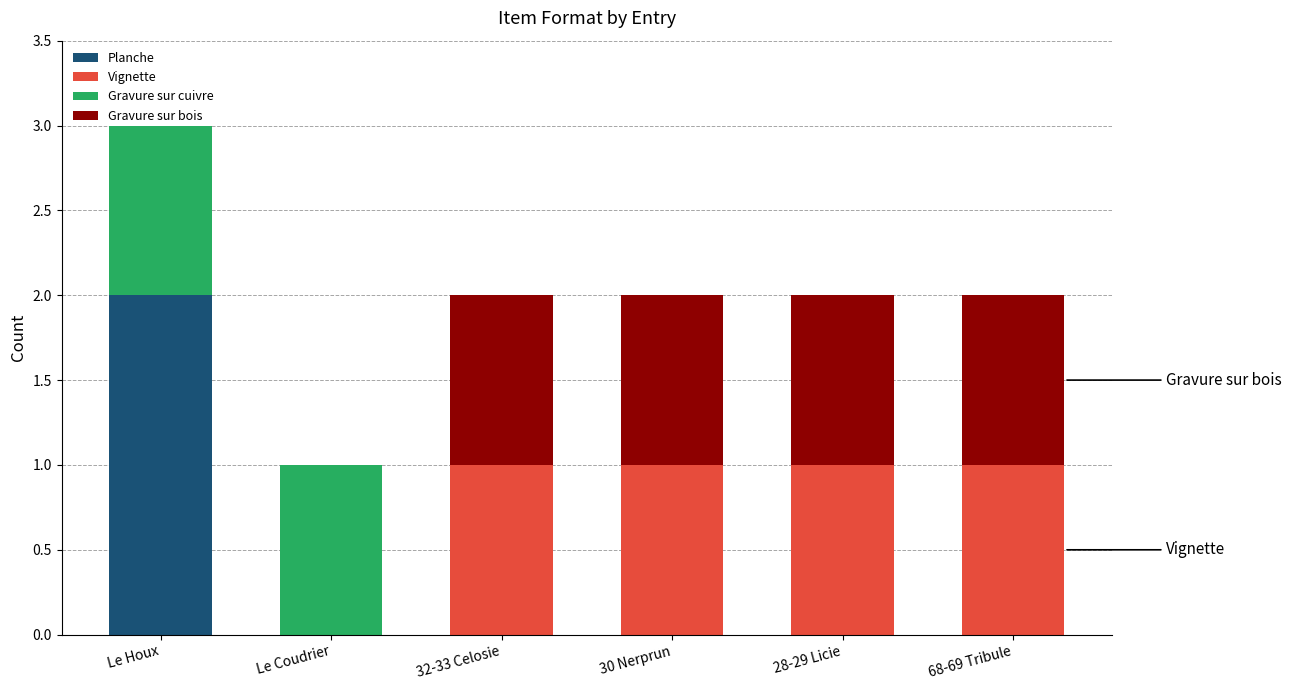

Is it true that Planche equals -1 at 32-33 Celosie?

False